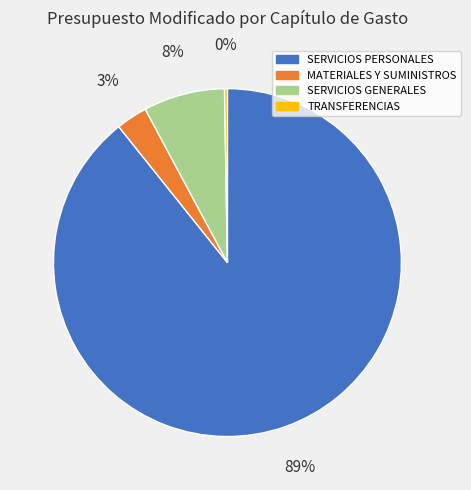

To the nearest percent, what is the difference between the largest and smallest slice percentages?

89%